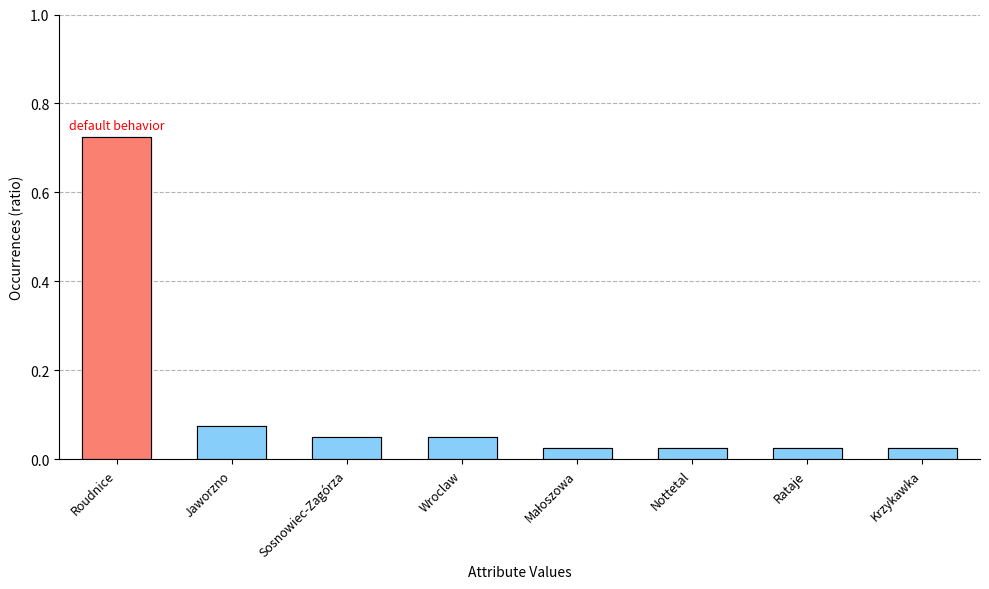

True or false: the data shows 0.0 at Rataje.

True